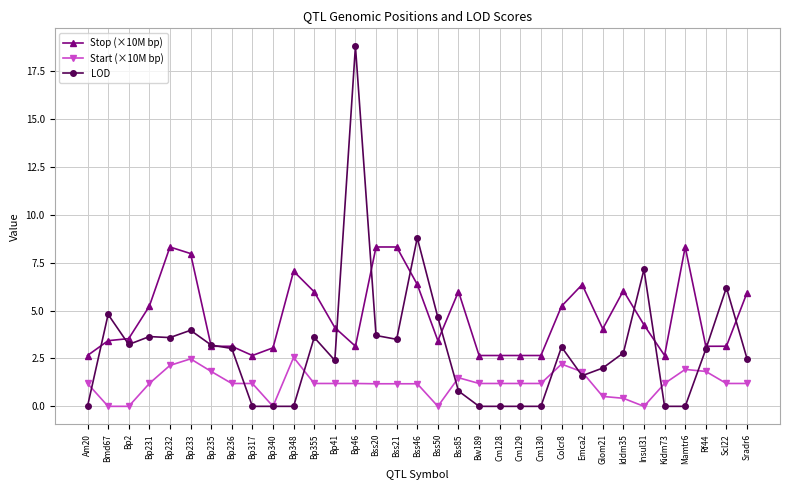

True or false: Start (×10M bp) and Stop (×10M bp) cross at least once.

False